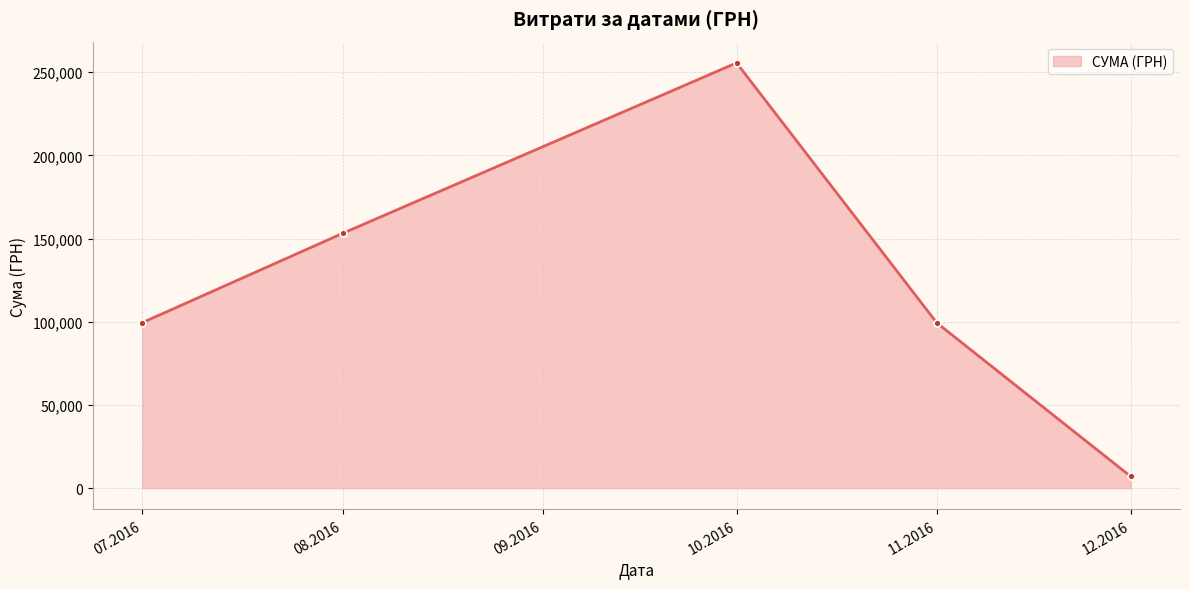

The chart shows a value of 99458.9 at 07.2016. True or false?

True